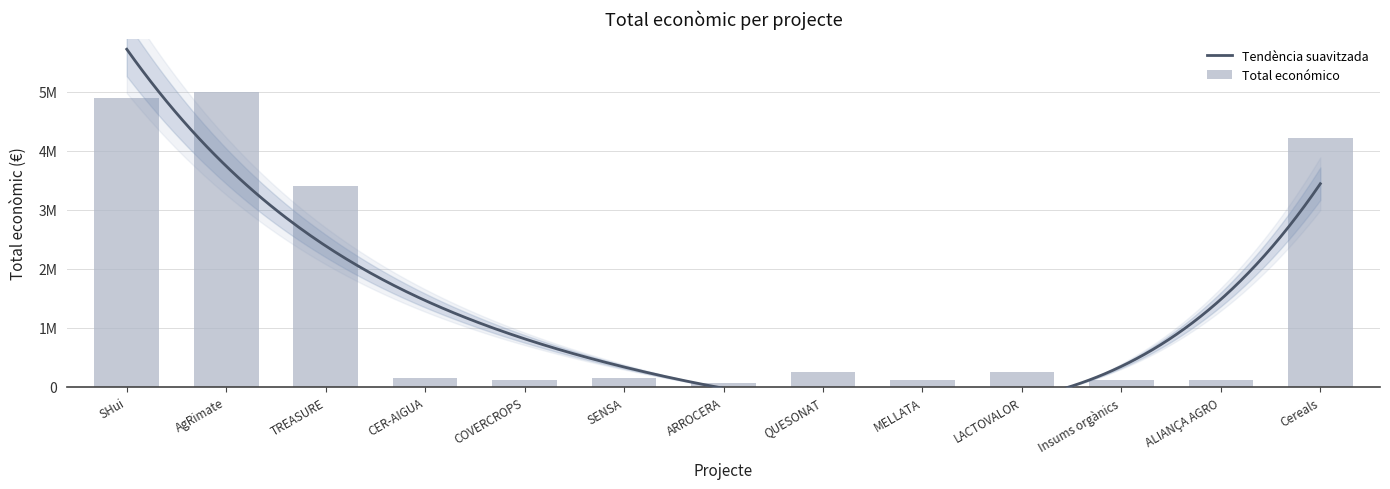

List the labels in order of value, largest first.

AgRimate, SHui, Cereals, TREASURE, QUESONAT, LACTOVALOR, CER-AIGUA, SENSA, COVERCROPS, MELLATA, ALIANÇA AGRO, Insums orgànics, ARROCERA